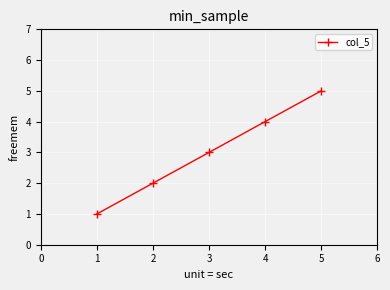

What is the change in value from 1 to 3?

+2